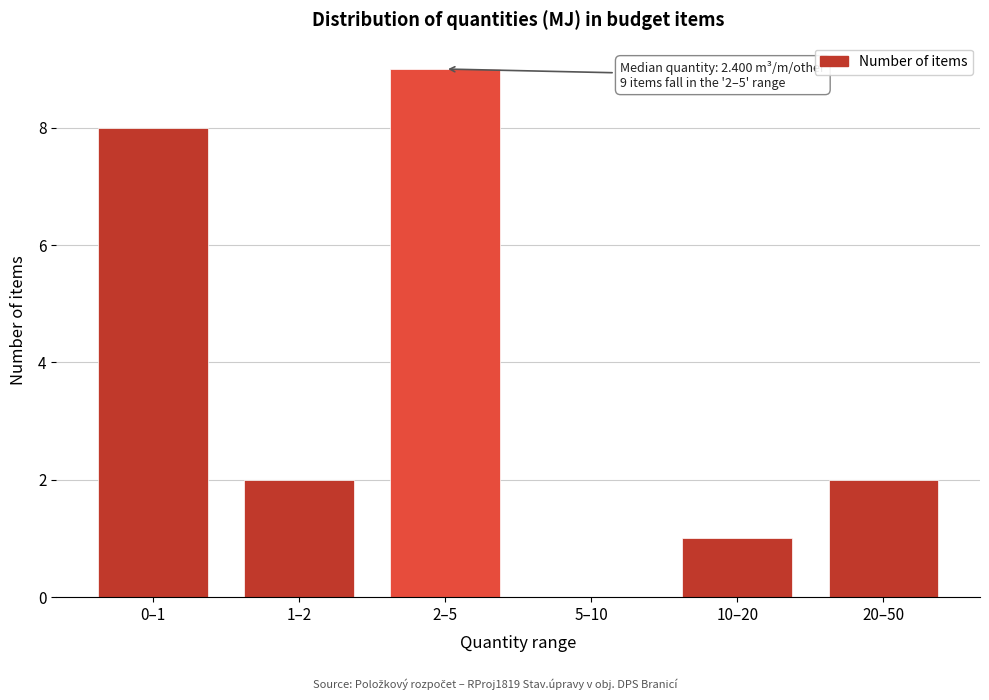

Reading left to right, list all the values displayed in this chart.

0–1=8	1–2=2	2–5=9	5–10=0	10–20=1	20–50=2